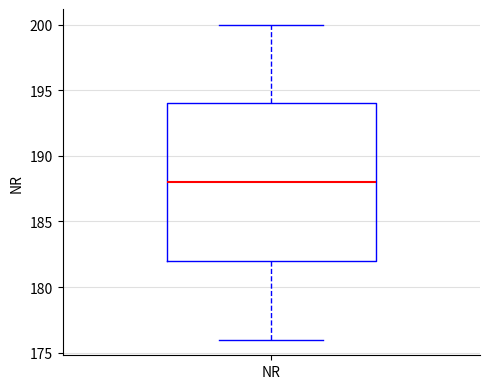

Transcribe this box plot: give where the median line is, the range the box spans, and where the two whiskers end, as read against the y-axis. The values are not printed on the chart, so give them approximately, as read against the axis.

median 188, box 182 to 194, whiskers 176 to 200